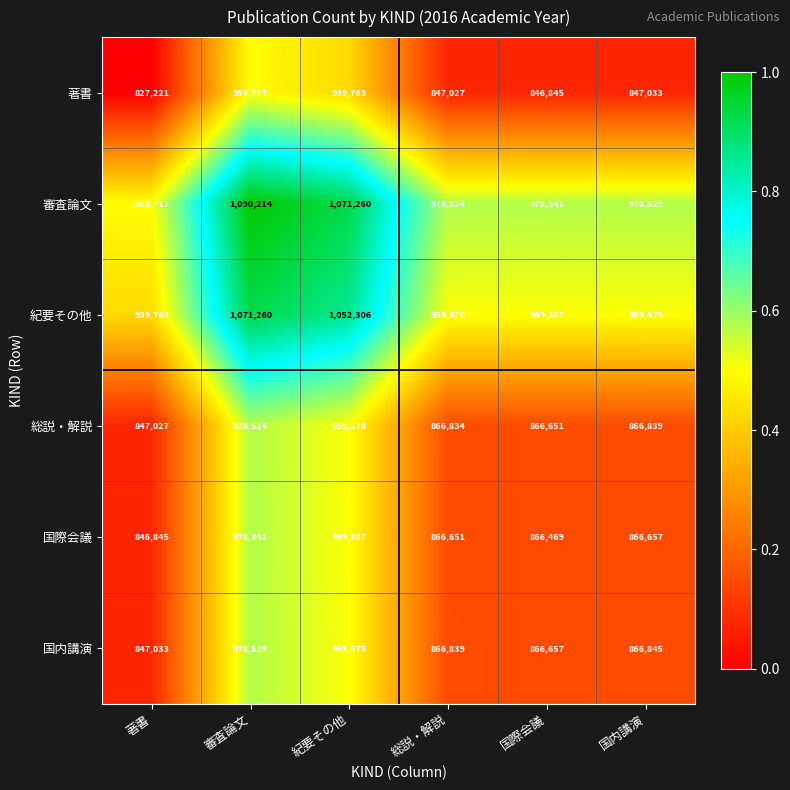

The 総説・解説 series shows 1266746 at 著書. True or false?

False